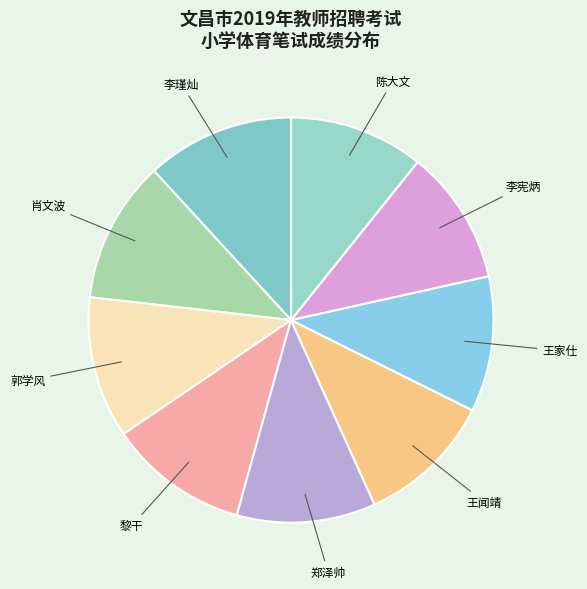

True or false: 王家仕 accounts for 20% of the total.

False